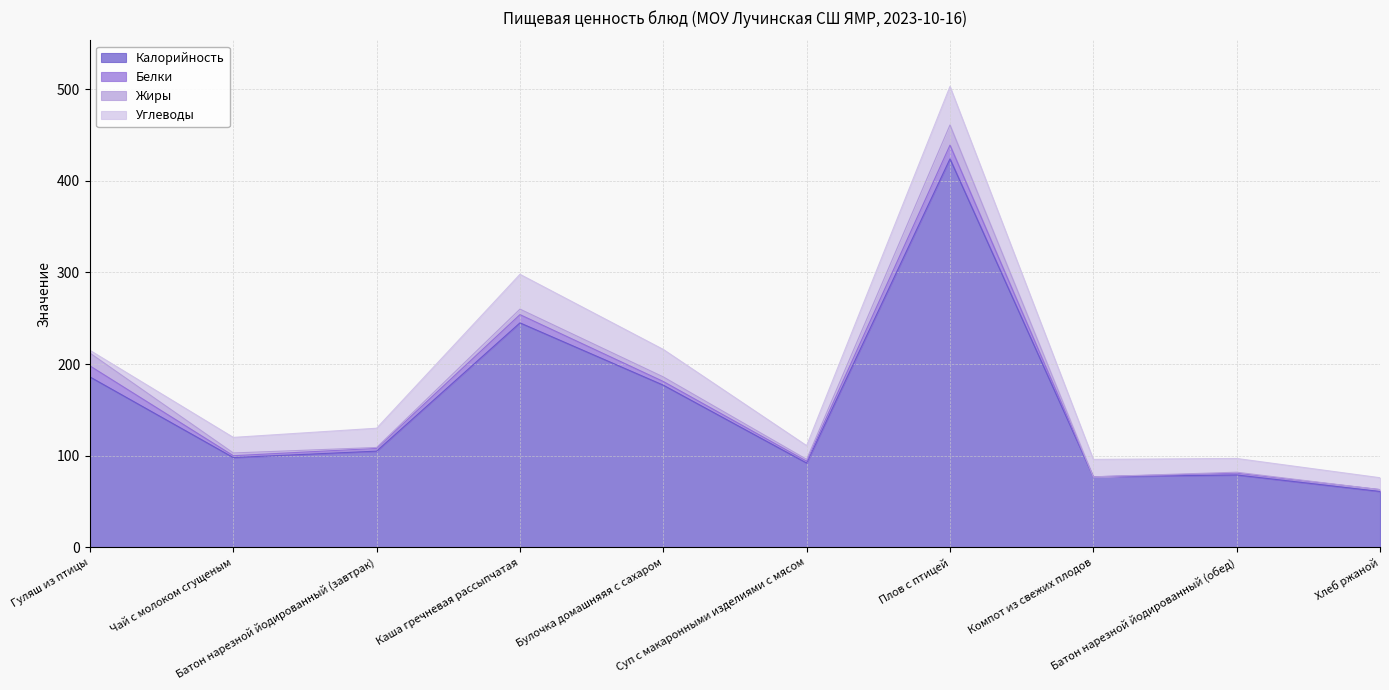

Does the chart display data point markers on the line(s)?

No